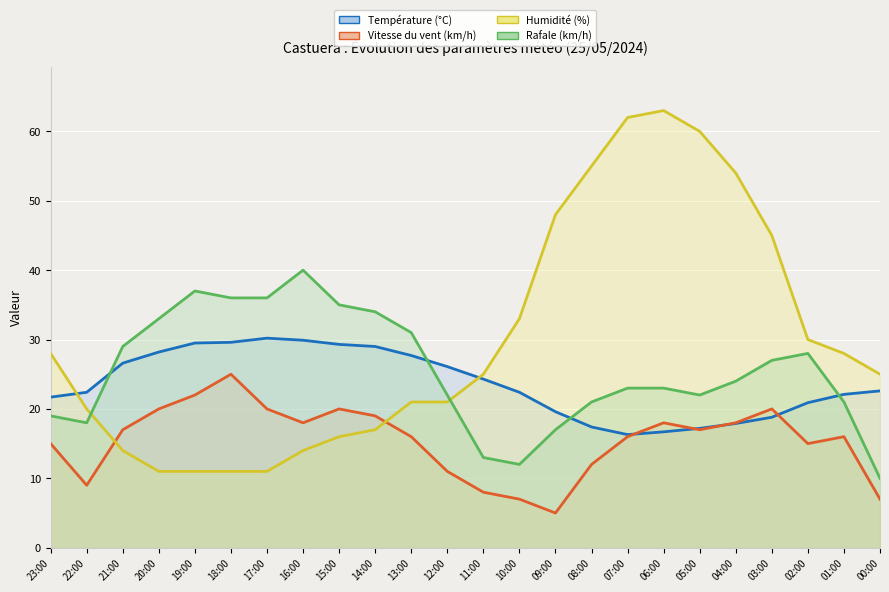

Which series ends up on top after the final intersection of Rafale (km/h) and Humidité (%)?

Humidité (%)